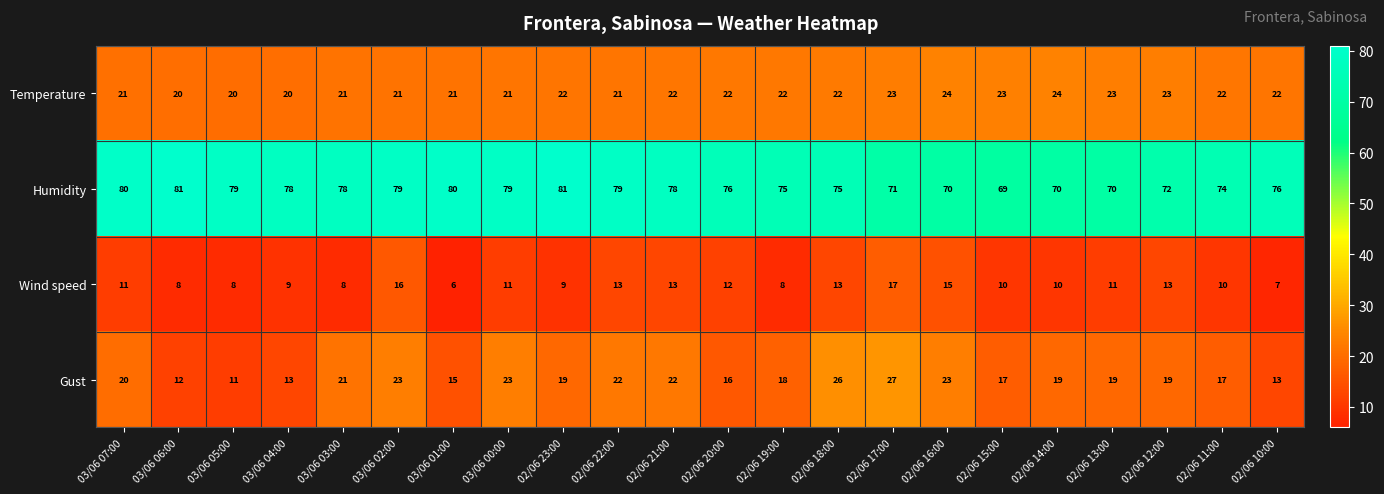

At how many categories does at least one series exceed 56?

22